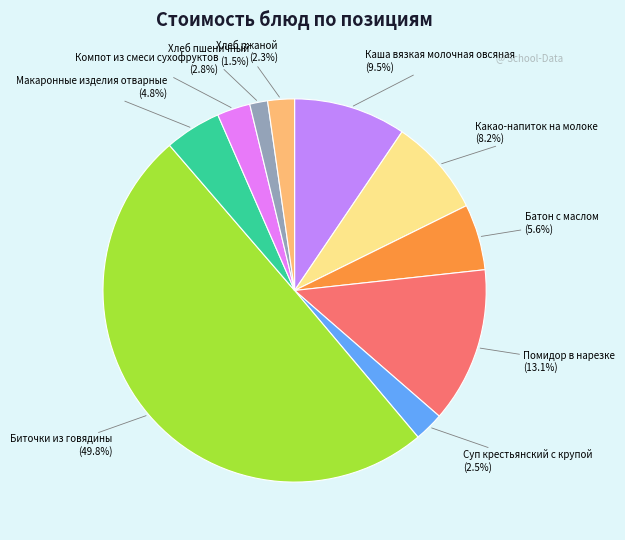

Which slice is the smallest?

Хлеб пшеничный